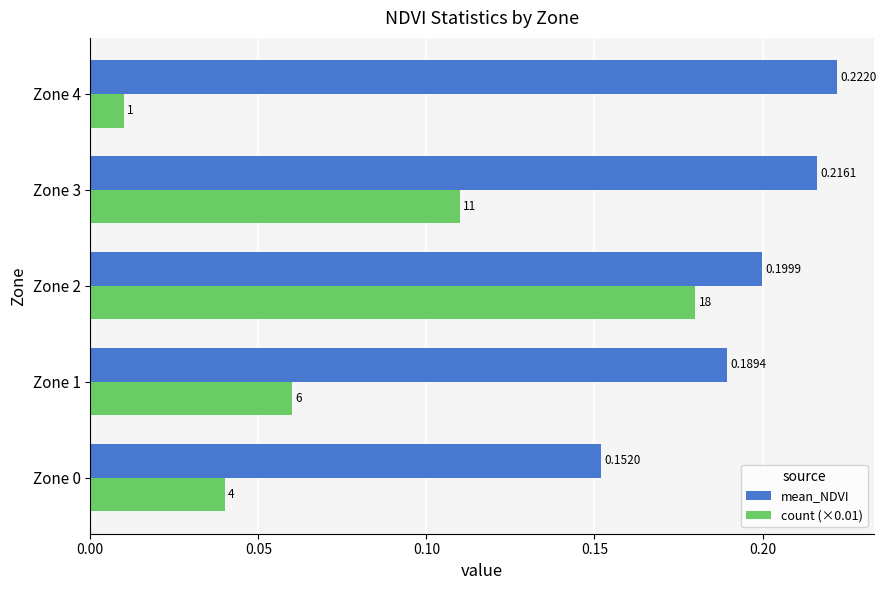

At which label is count (×0.01) closest to 0?

Zone 4